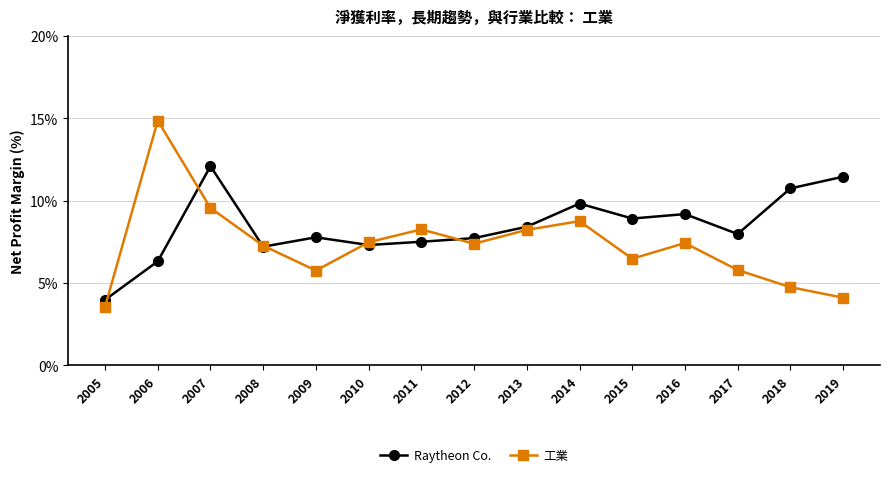

List the series in order of their peak value, highest first.

工業, Raytheon Co.